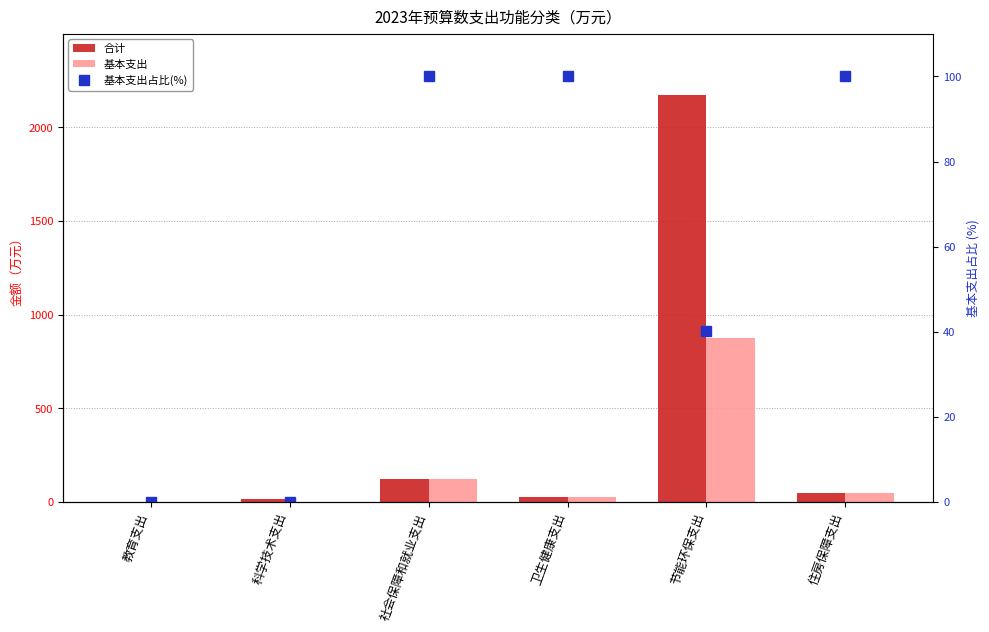

How many values in the 基本支出 series are below 47?

3